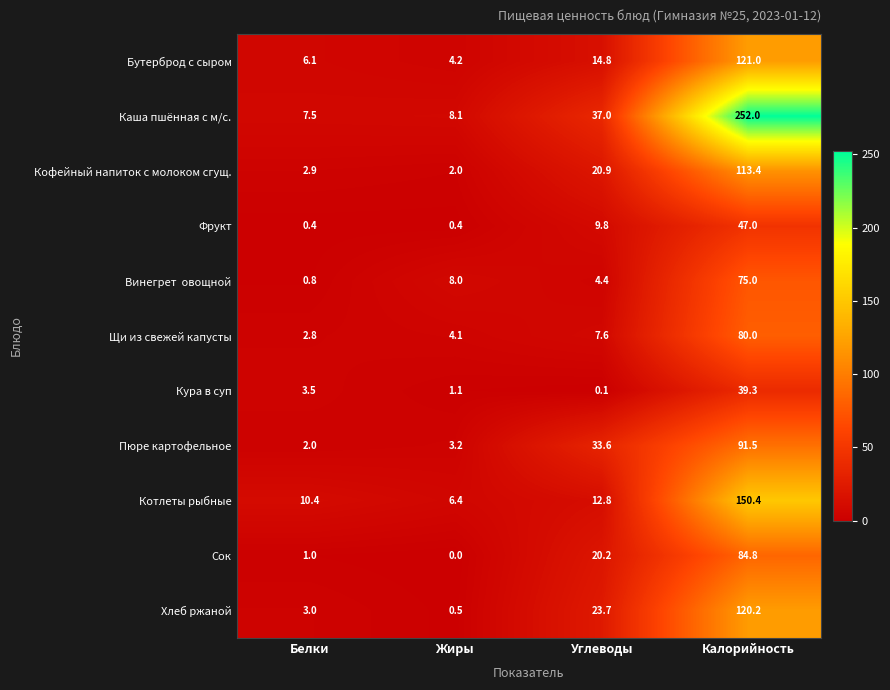

Is it true that Кура в суп equals 0.1 at Углеводы?

True